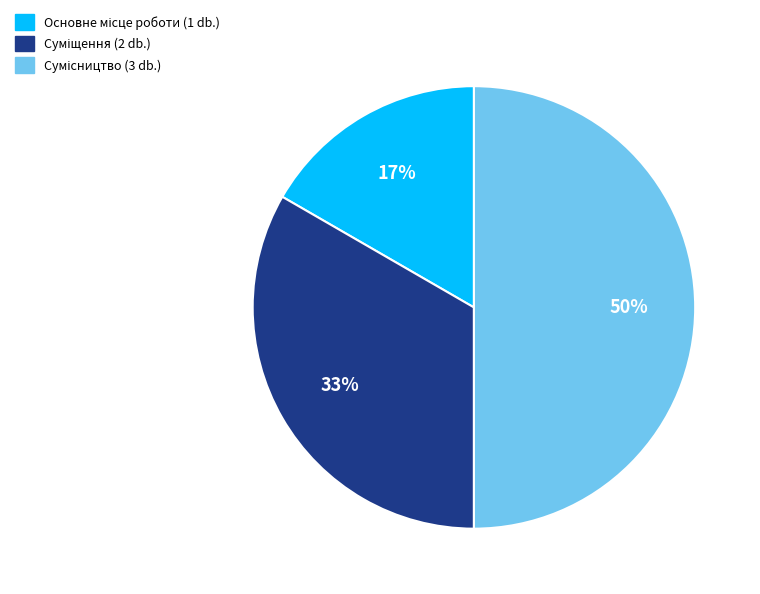

To the nearest percent, what is the difference between the largest and smallest slice percentages?

33%